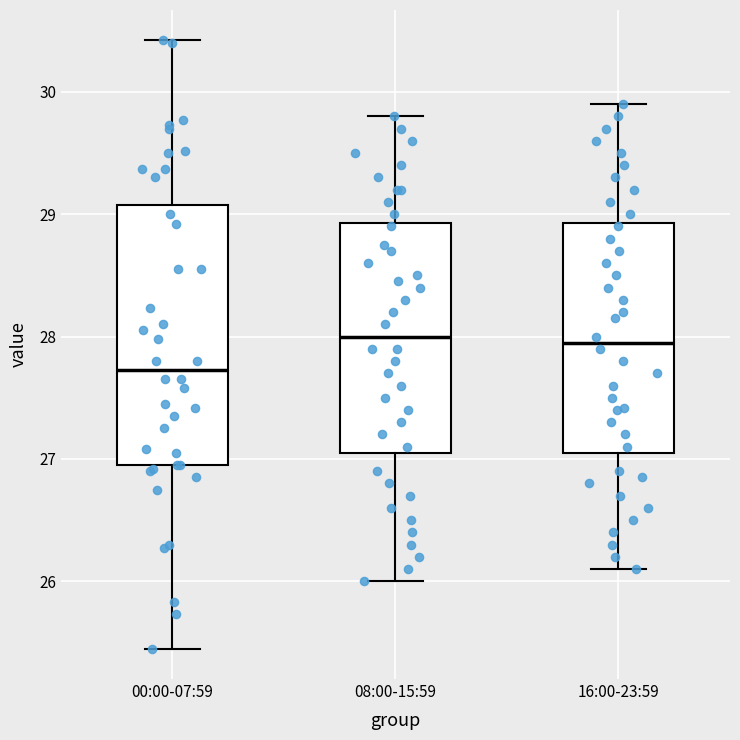

Reading left to right, read every box against the y-axis: the position of its median line, the range the box covers, and the ends of its whiskers. The values are not printed on the chart, so give them approximately, as read against the axis.

00:00-07:59: median 27.7, box 27.0 to 29.1, whiskers 25.5 to 30.4
08:00-15:59: median 28.0, box 27.1 to 28.9, whiskers 26.0 to 29.8
16:00-23:59: median 28.0, box 27.1 to 28.9, whiskers 26.1 to 29.9